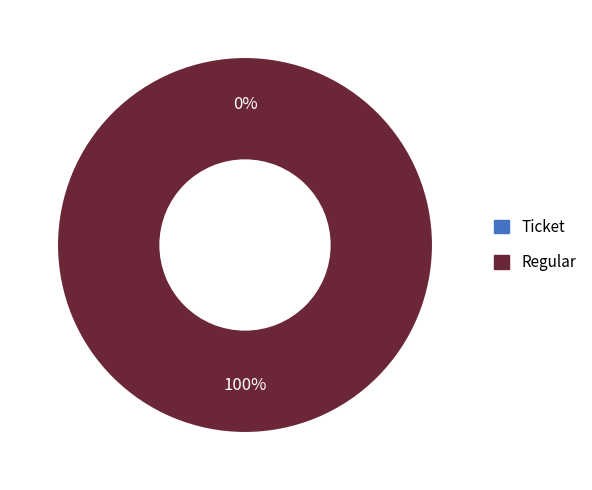

What percentage do Ticket and Regular together represent?

100.0%